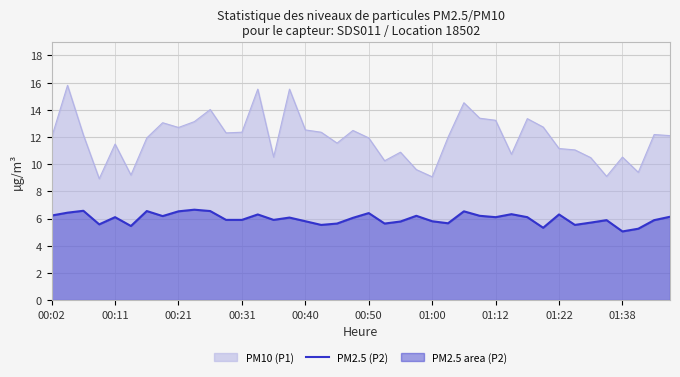

How many data points are less than 6?

19